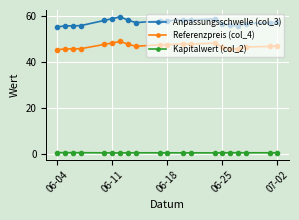

How many distinct data groups are displayed?

3